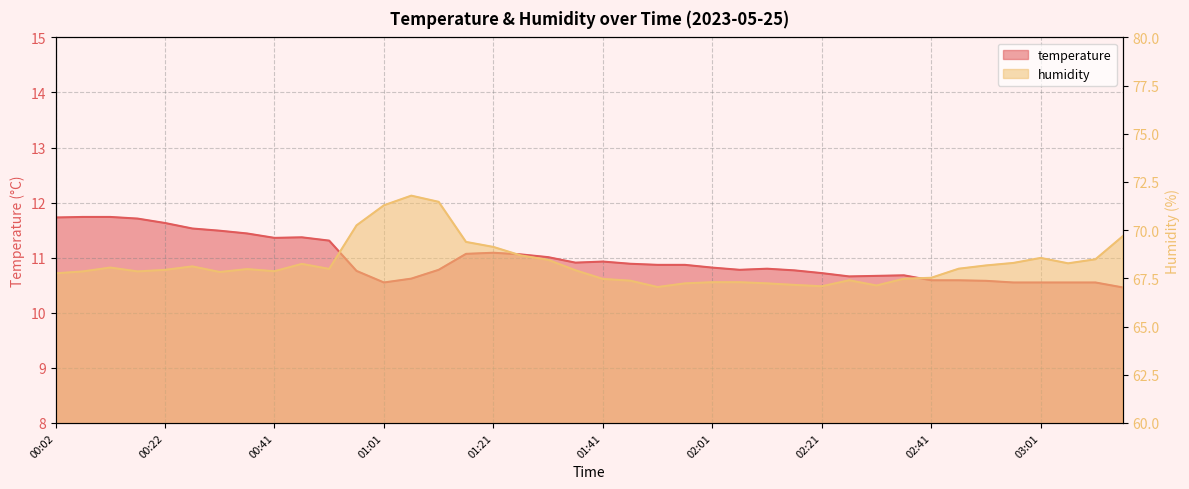

What is the approximate value of humidity at 03:11?

68.5